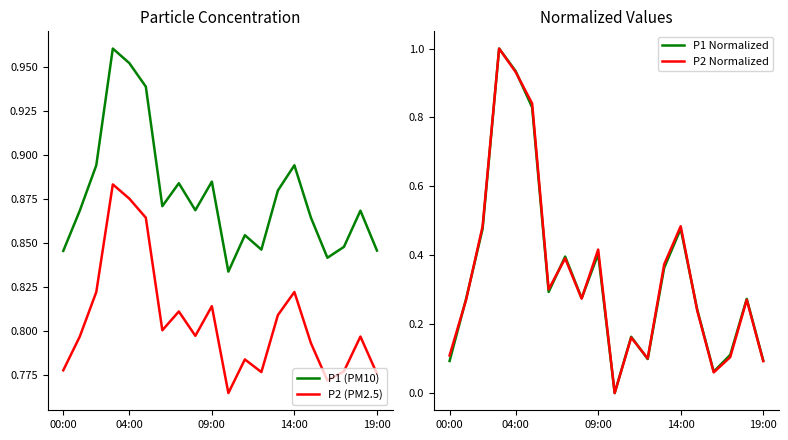

How many lines are shown in the chart?

4